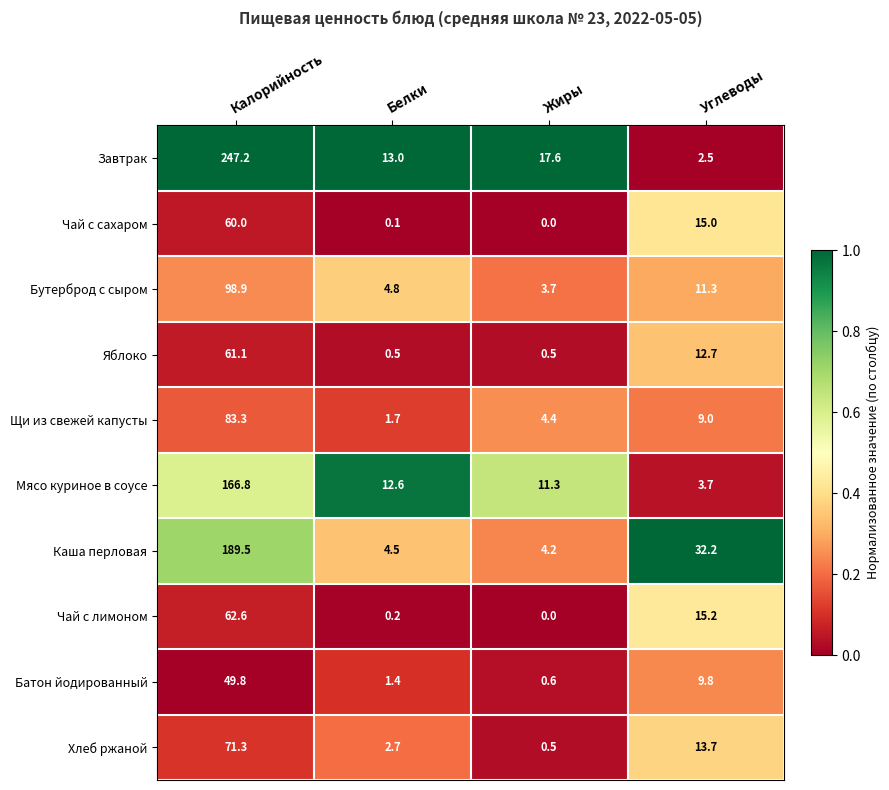

Count the number of data series in this chart.

10